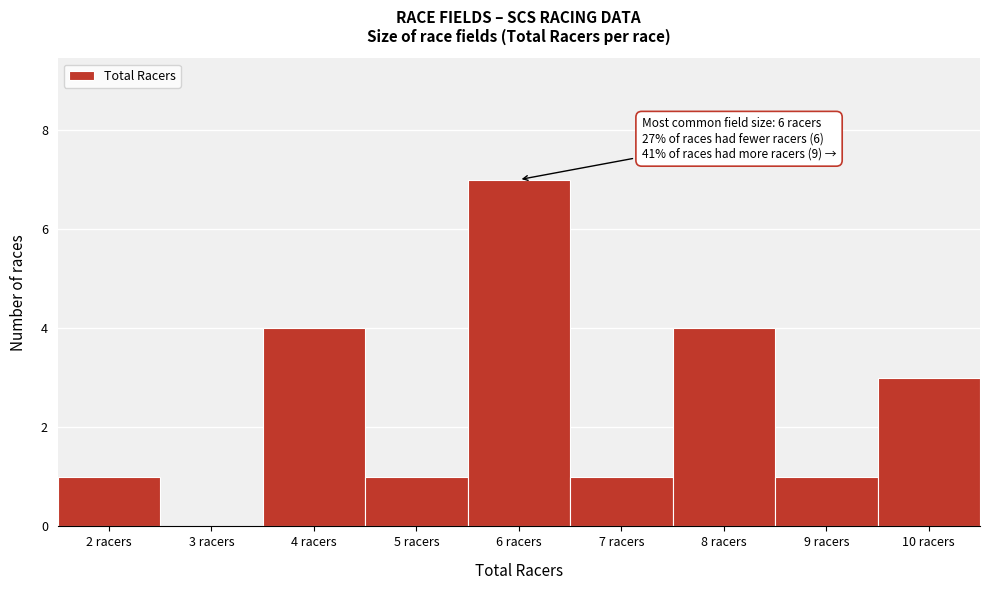

Over which range of the x-axis is the bar tallest?

5.5 to 6.5